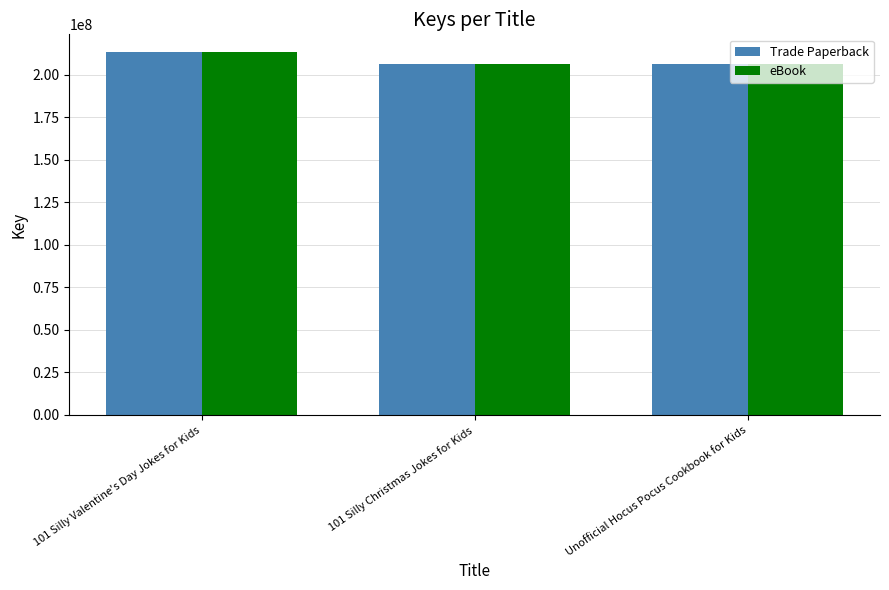

Where is Trade Paperback nearest to the value 209704947?

101 Silly Christmas Jokes for Kids